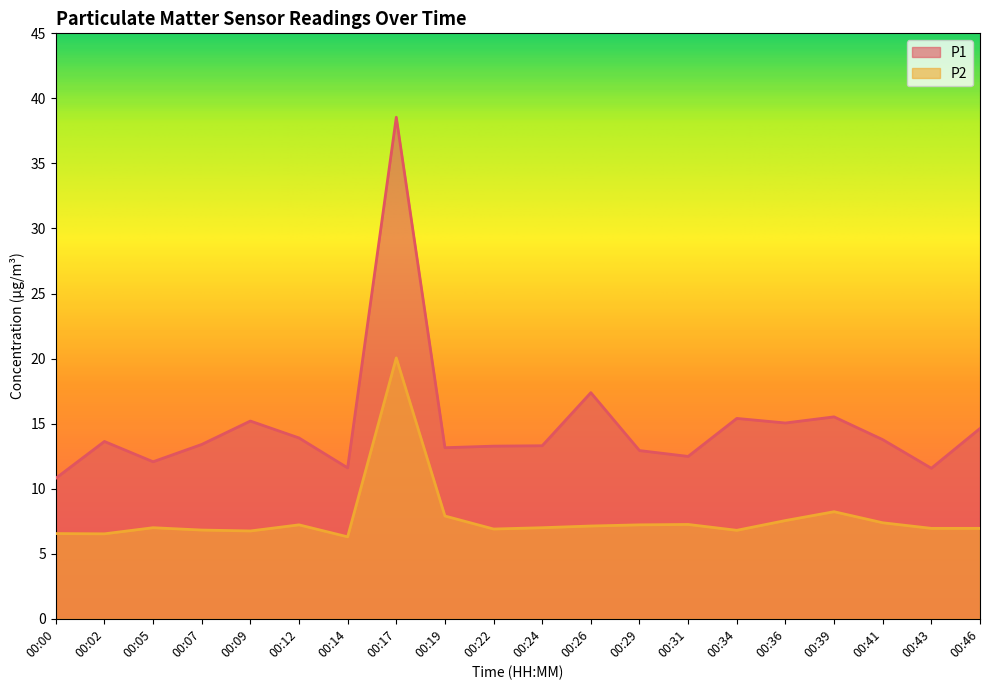

Which has a higher value, 00:05 or 00:22?

00:22